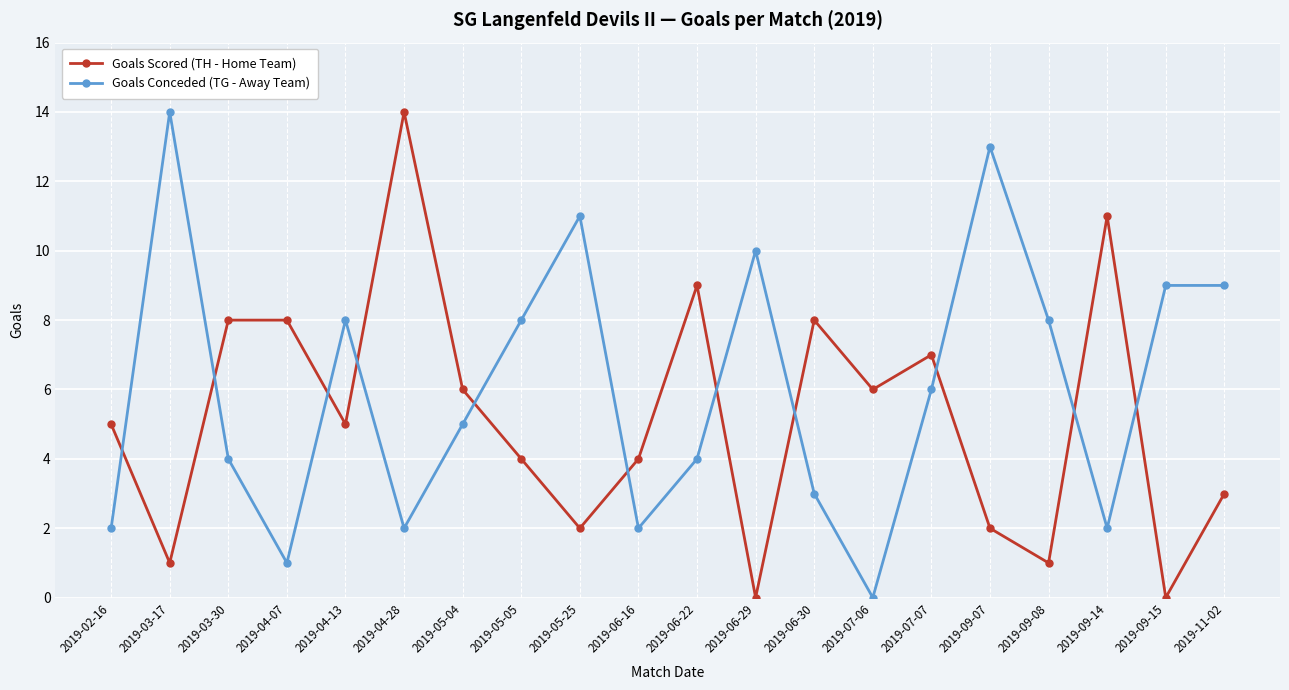

How many intersections are there between Goals Scored (TH - Home Team) and Goals Conceded (TG - Away Team)?

11